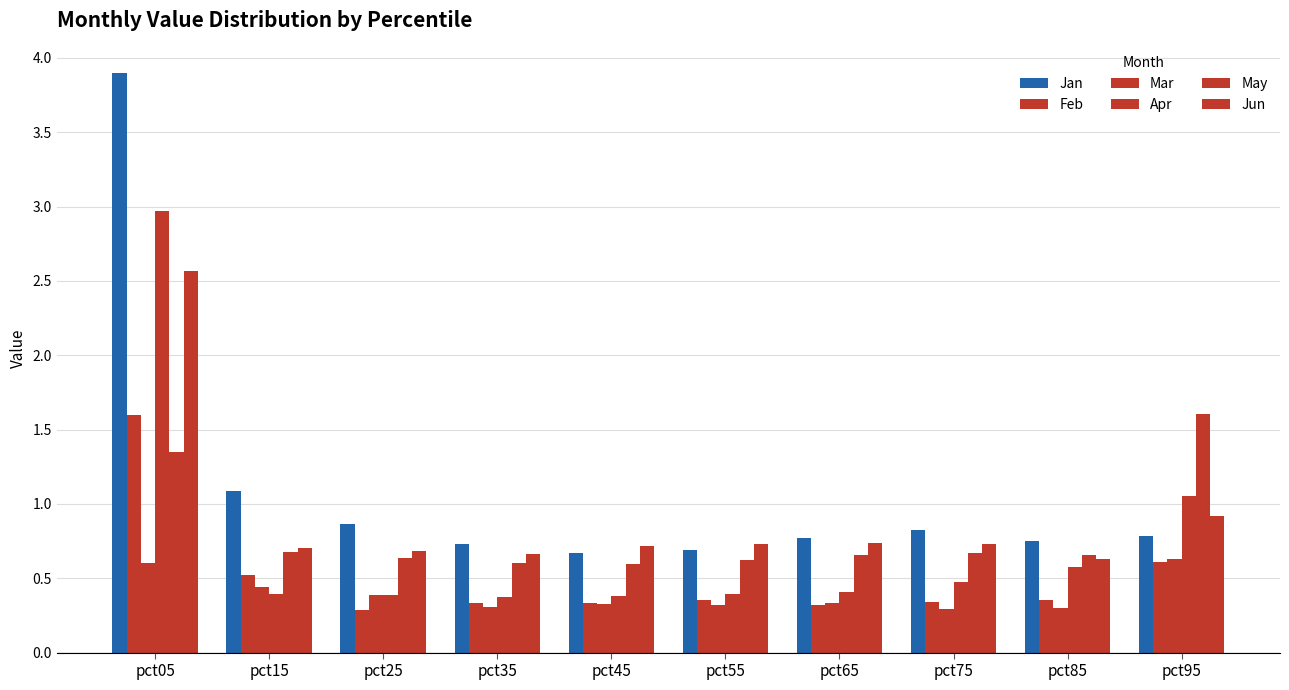

Does the chart contain any negative values?

No